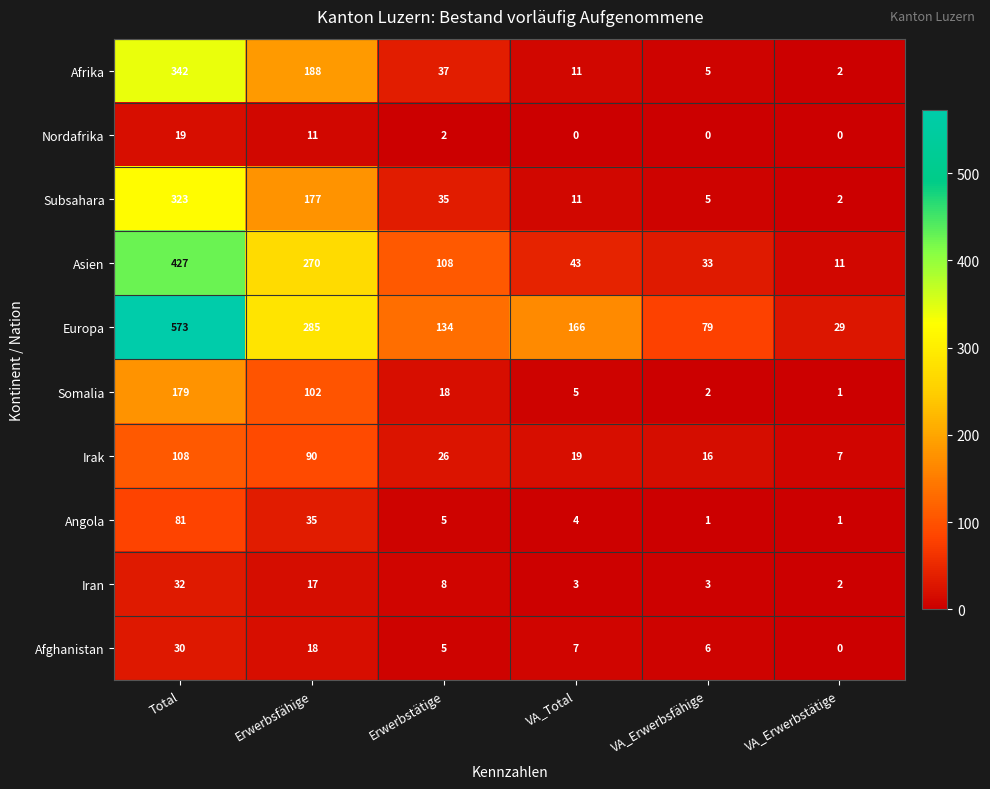

What is the total value across all series at Erwerbstätige?

378